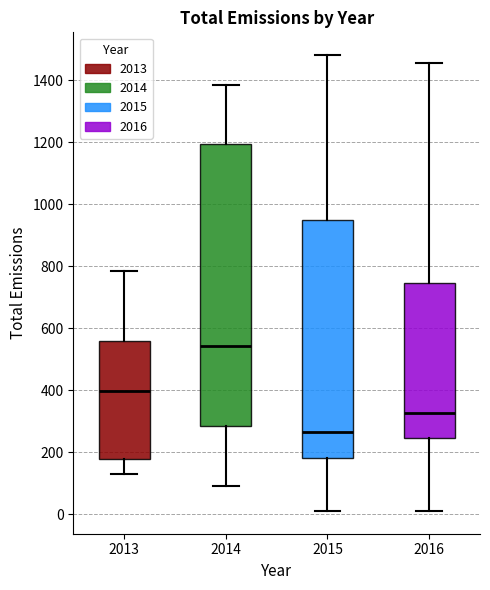

Which box's median line is the highest?

2014